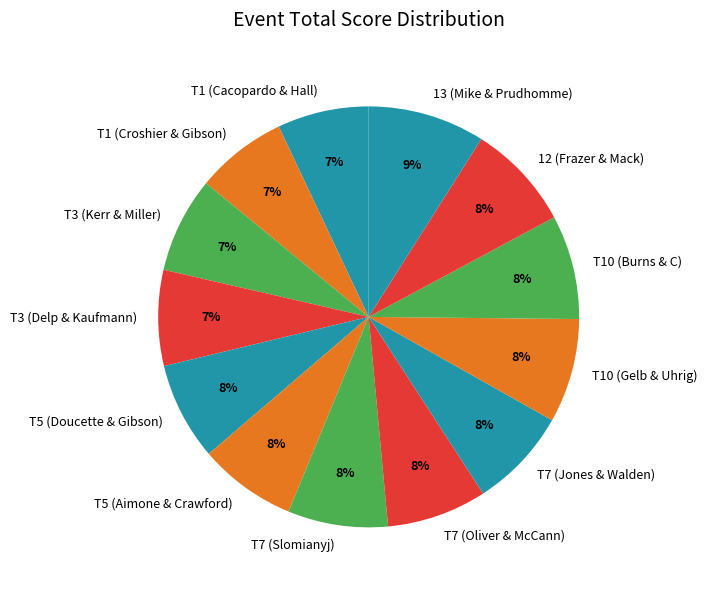

To the nearest percent, what is the difference between the largest and smallest slice percentages?

2%